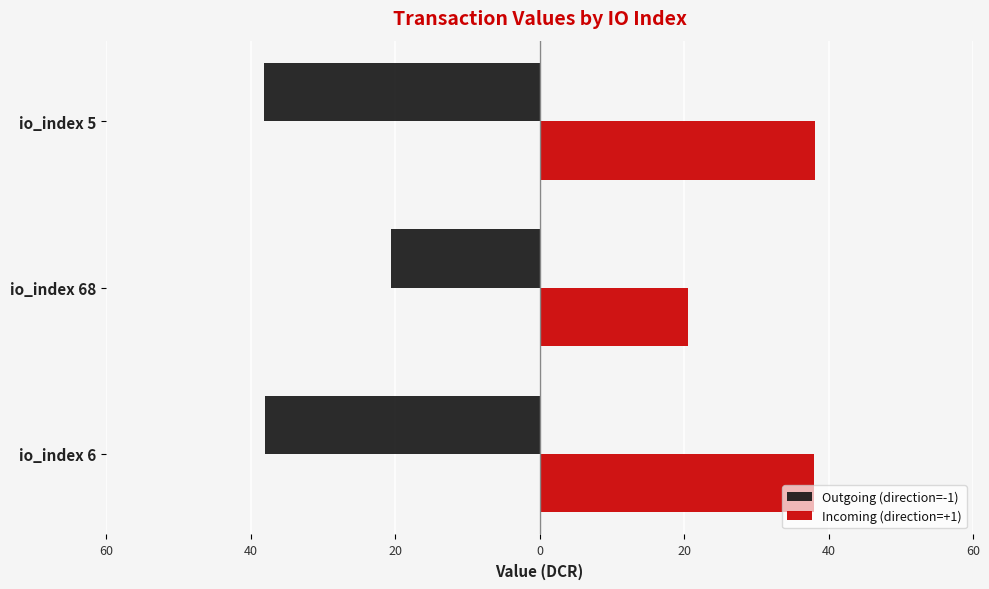

What are all the series names shown in the legend?

Outgoing (direction=-1), Incoming (direction=+1)